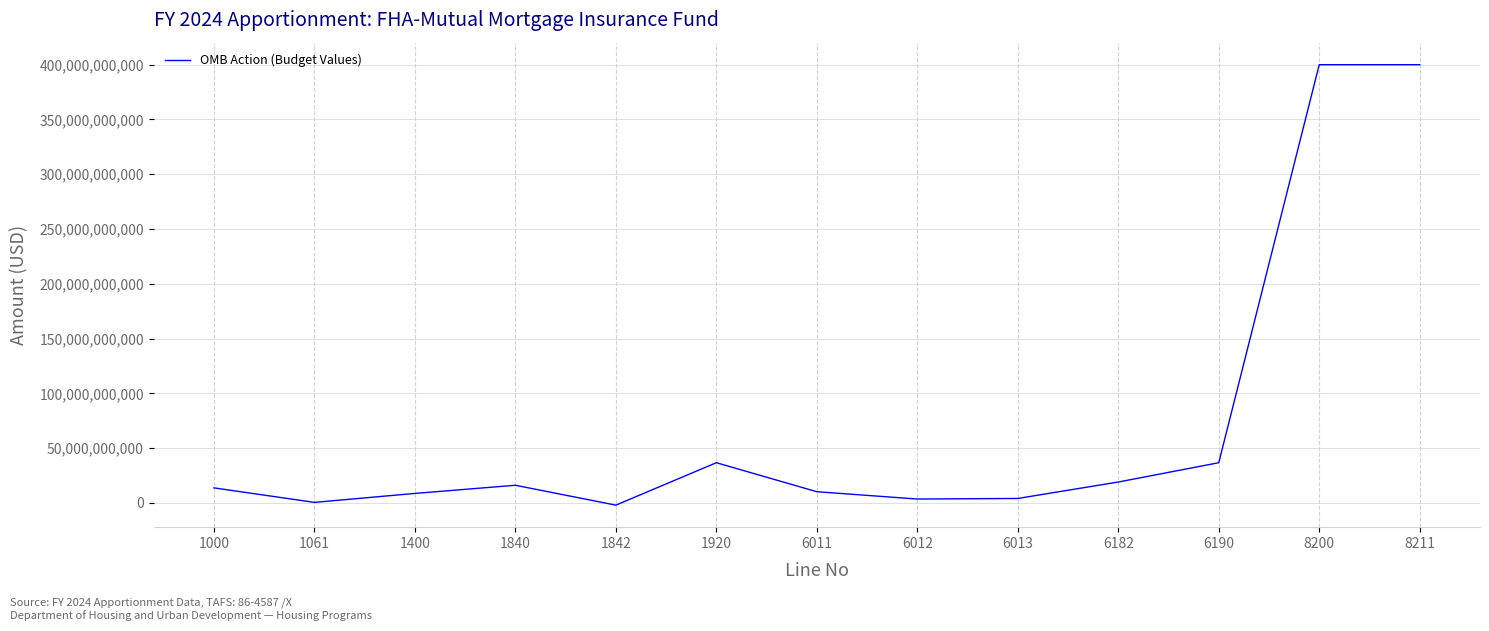

The value at 8211 is 264992090874. True or false?

False